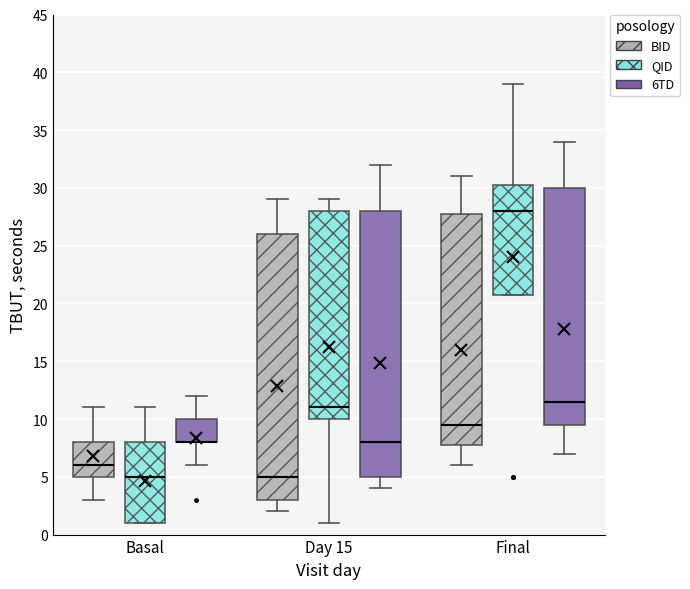

Reading left to right, transcribe this box plot: for each box, give where its median line is, the range the box spans, and where its two whiskers end, as read against the y-axis. The values are not printed on the chart, so give them approximately, as read against the axis.

Basal (BID): median 6.0, box 5.0 to 8.0, whiskers 3.0 to 11.0
Basal (QID): median 5.0, box 1.0 to 8.0, whiskers 1.0 to 11.0
Basal (6TD): median 8.0 (drawn on the box's lower edge), box 8.0 to 10.0, whiskers 6.0 to 12.0
Day 15 (BID): median 5.0, box 3.0 to 26.0, whiskers 2.0 to 29.0
Day 15 (QID): median 11.0, box 10.0 to 28.0, whiskers 1.0 to 29.0
Day 15 (6TD): median 8.0, box 5.0 to 28.0, whiskers 4.0 to 32.0
Final (BID): median 9.5, box 8.0 to 28.0, whiskers 6.0 to 31.0
Final (QID): median 28.0, box 21.0 to 30.5, whiskers 21.0 to 39.0
Final (6TD): median 11.5, box 9.5 to 30.0, whiskers 7.0 to 34.0